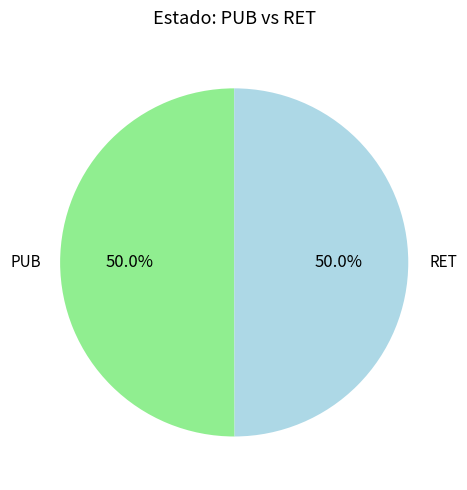

What percentage do RET and PUB together represent?

100.0%